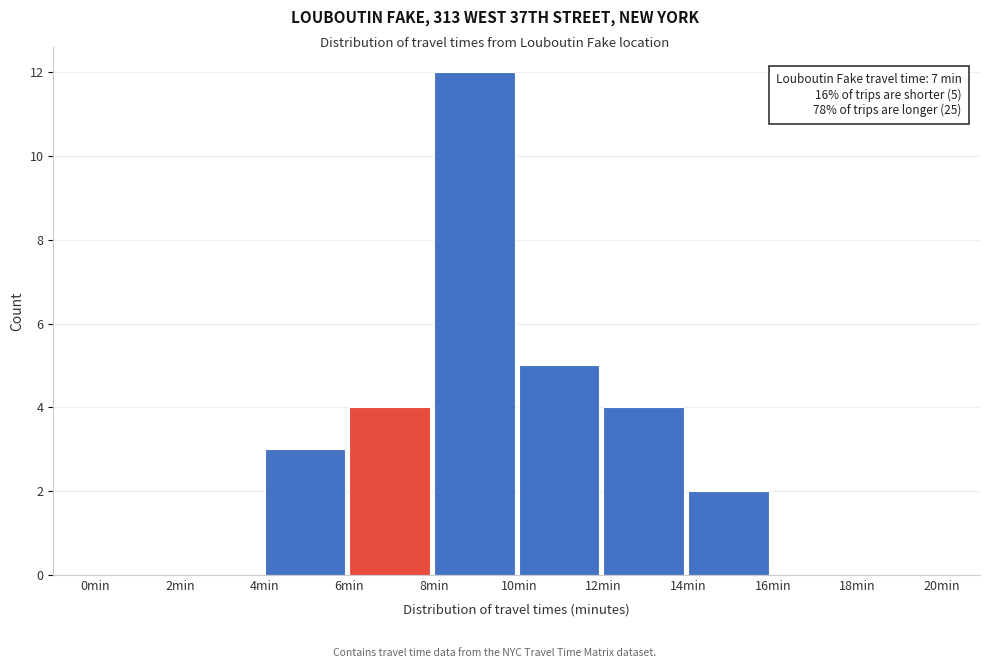

Which range on the x-axis has the tallest bar?

8 to 10